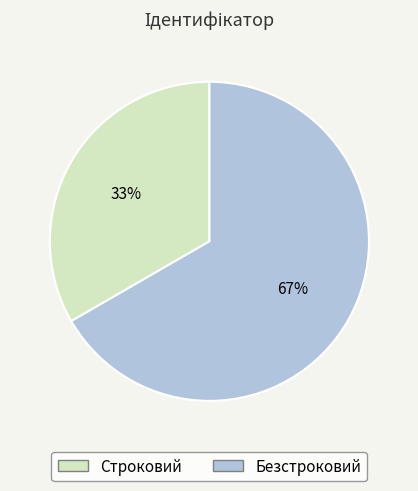

What is the ratio of the value at Безстроковий to the value at Строковий?

2.0